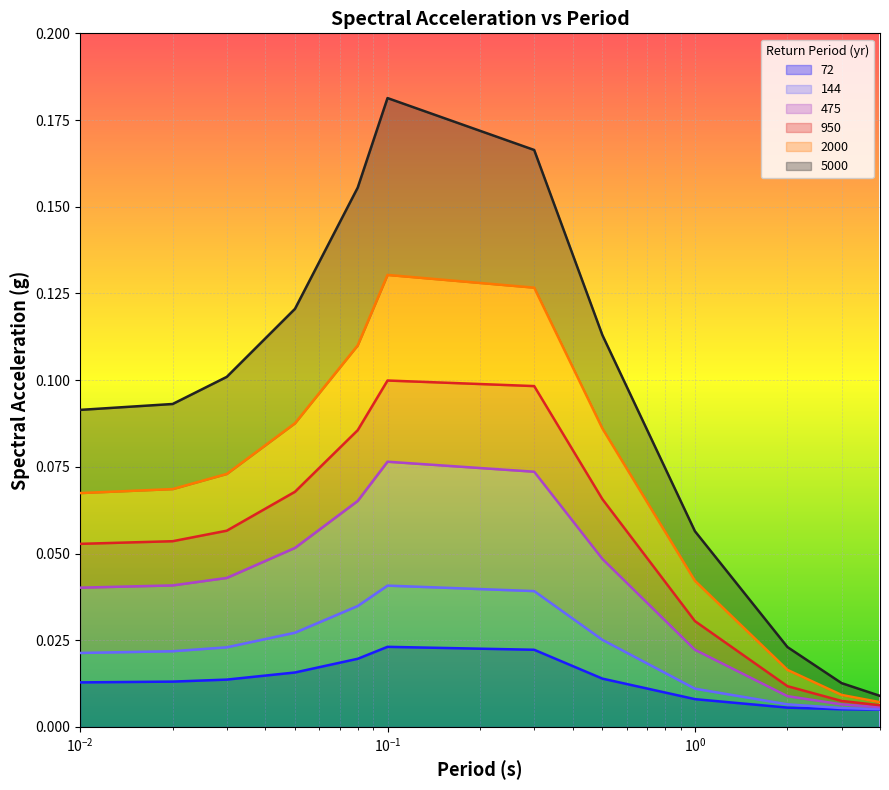

What are all the series names shown in the legend?

72, 144, 475, 950, 2000, 5000